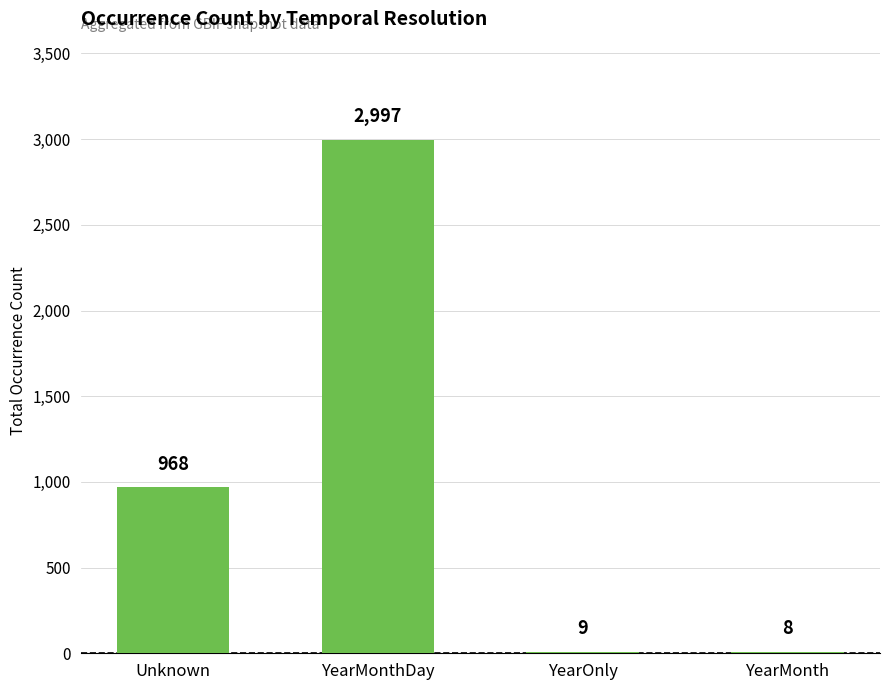

Reading left to right, transcribe all the data shown in this chart.

968	2997	9	8